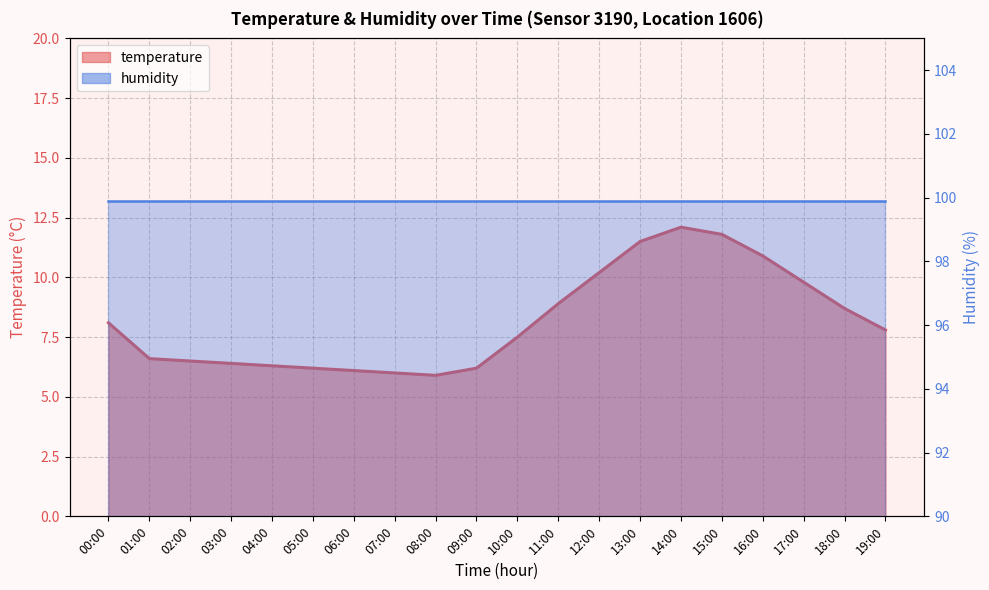

What is the label of the 11th point from the left?

10:00